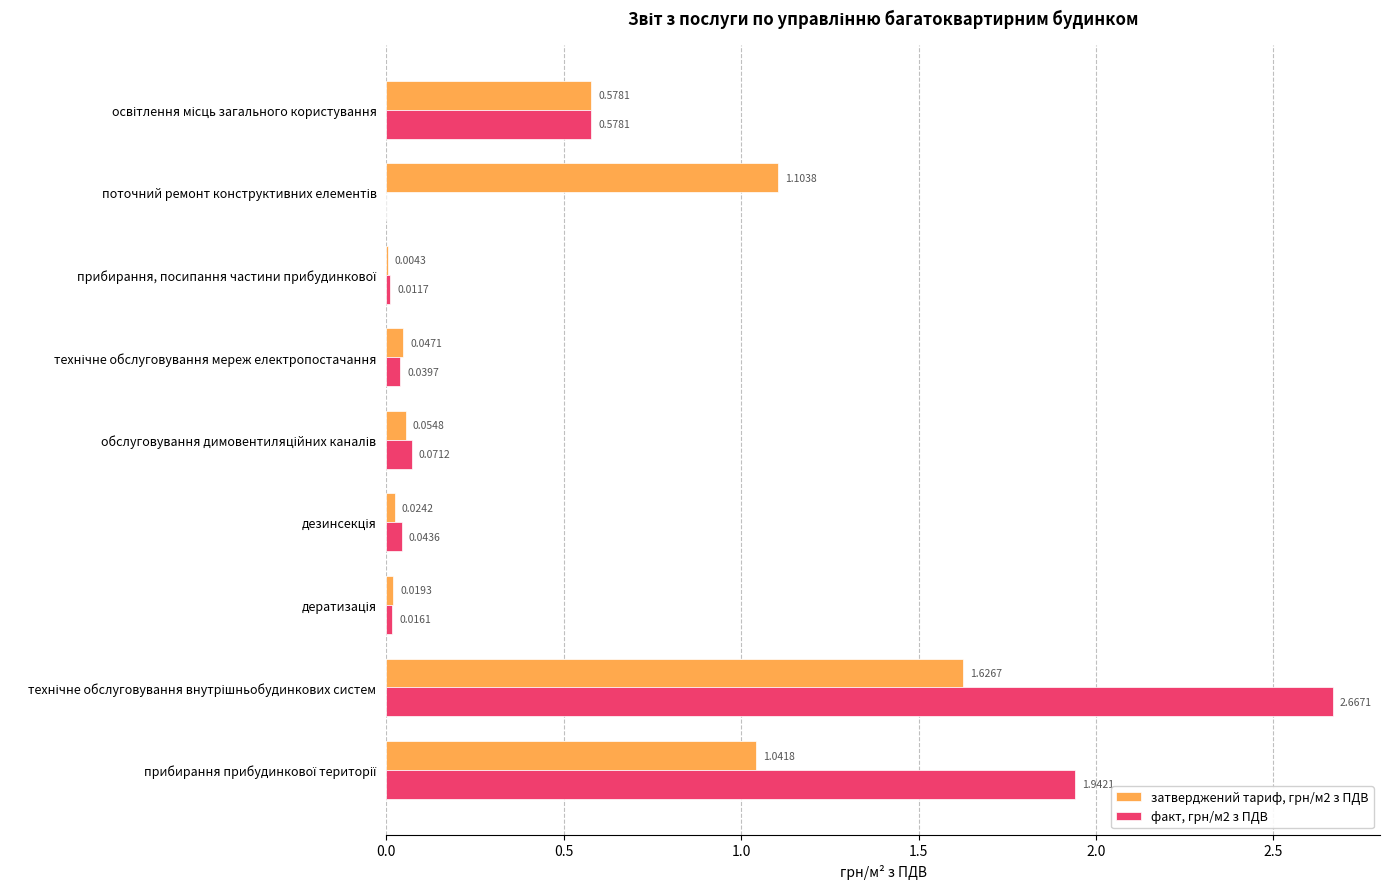

What is the sum of all затверджений тариф, грн/м2 з ПДВ values?

4.5